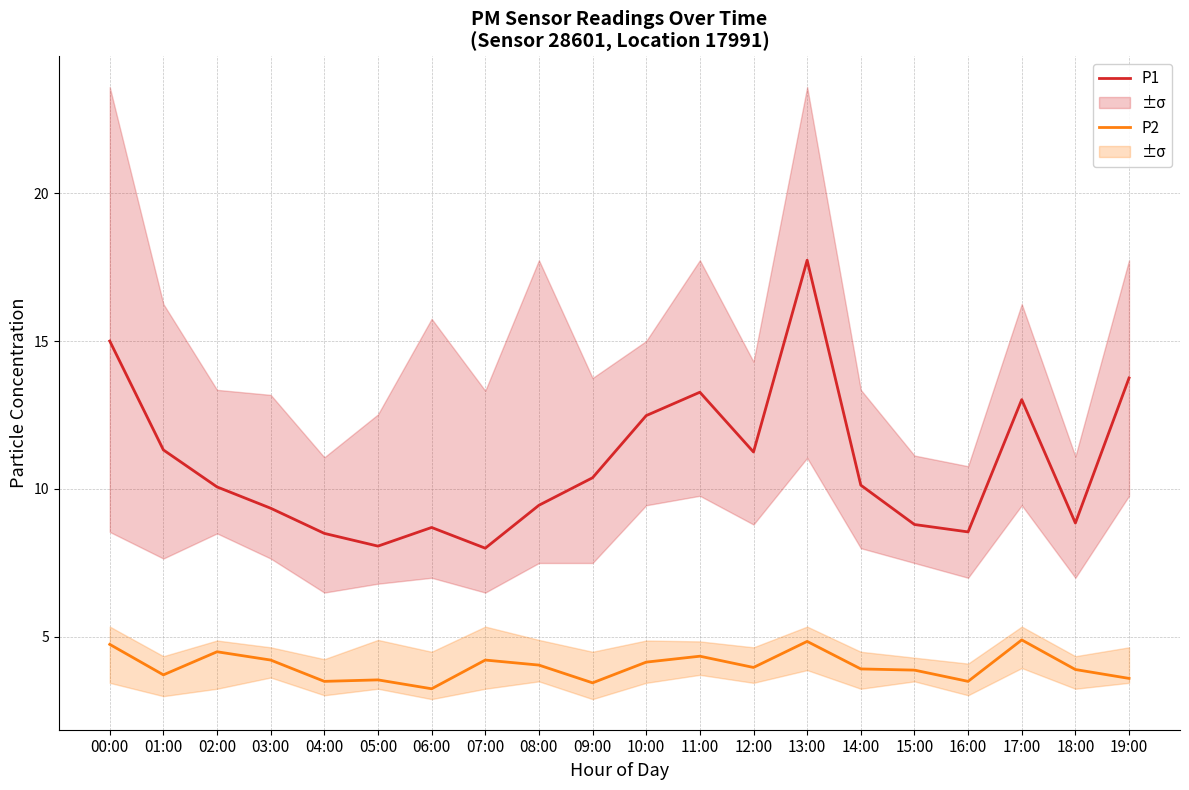

At how many categories does at least one series exceed 6?

20